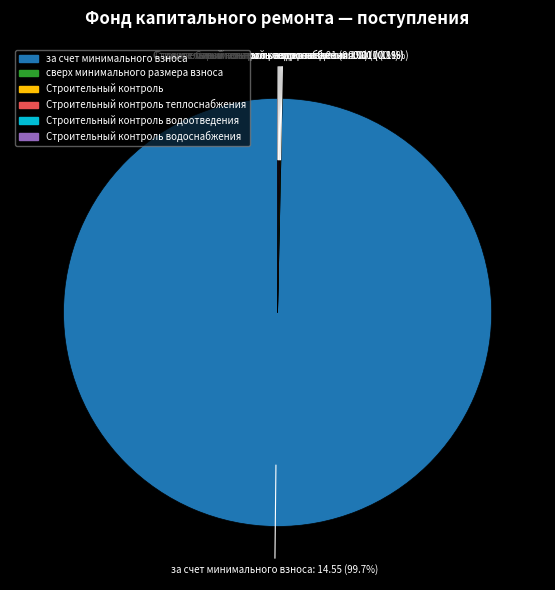

Does any single category account for the majority?

Yes